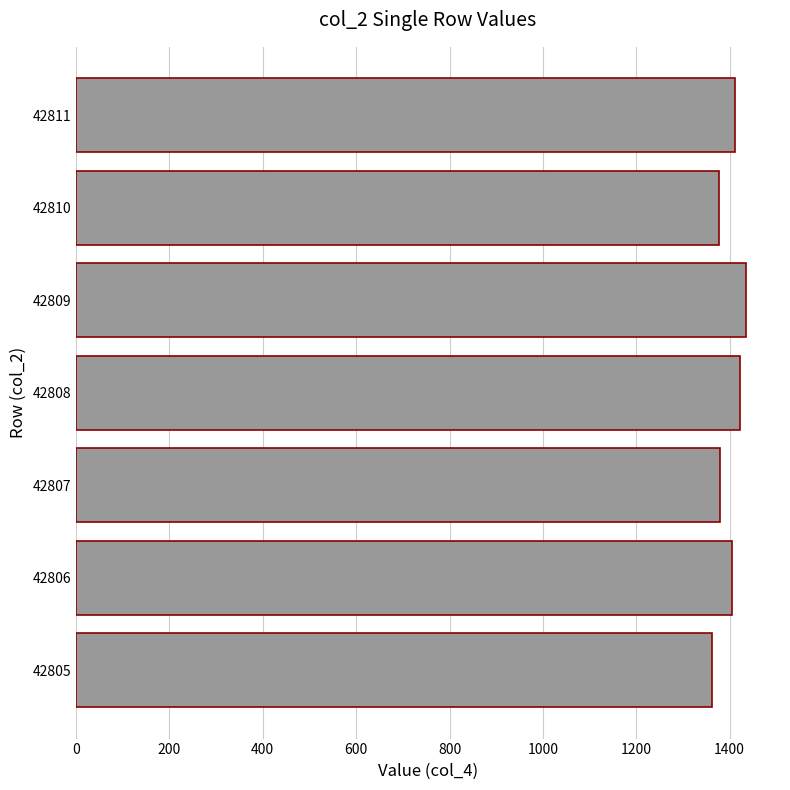

What is the minimum value shown in the chart?

1362